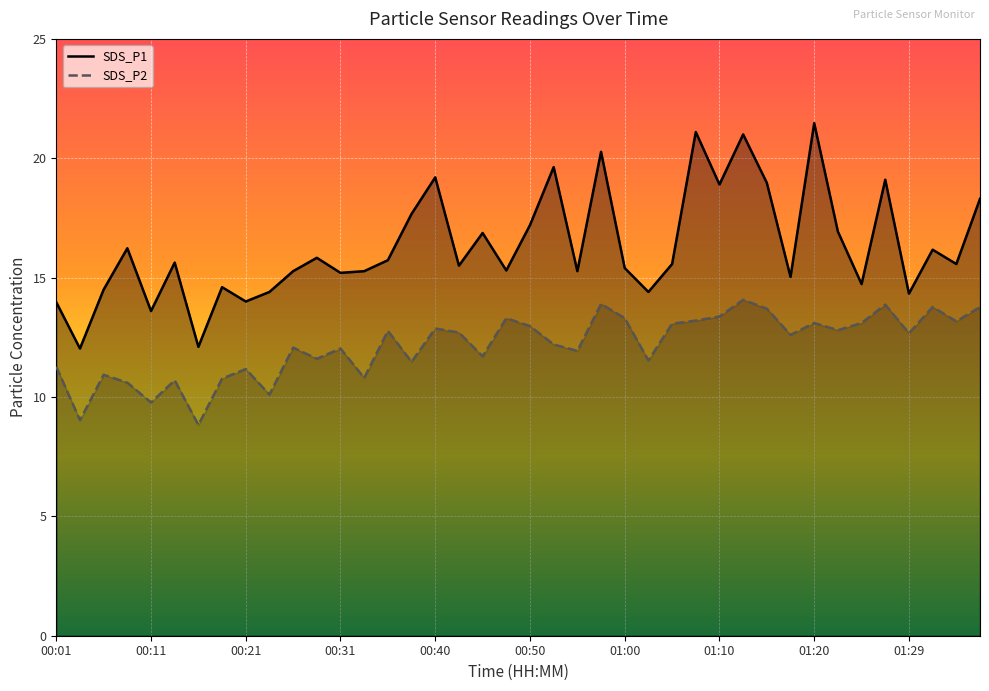

What is the label of the 39th point from the left?

01:34